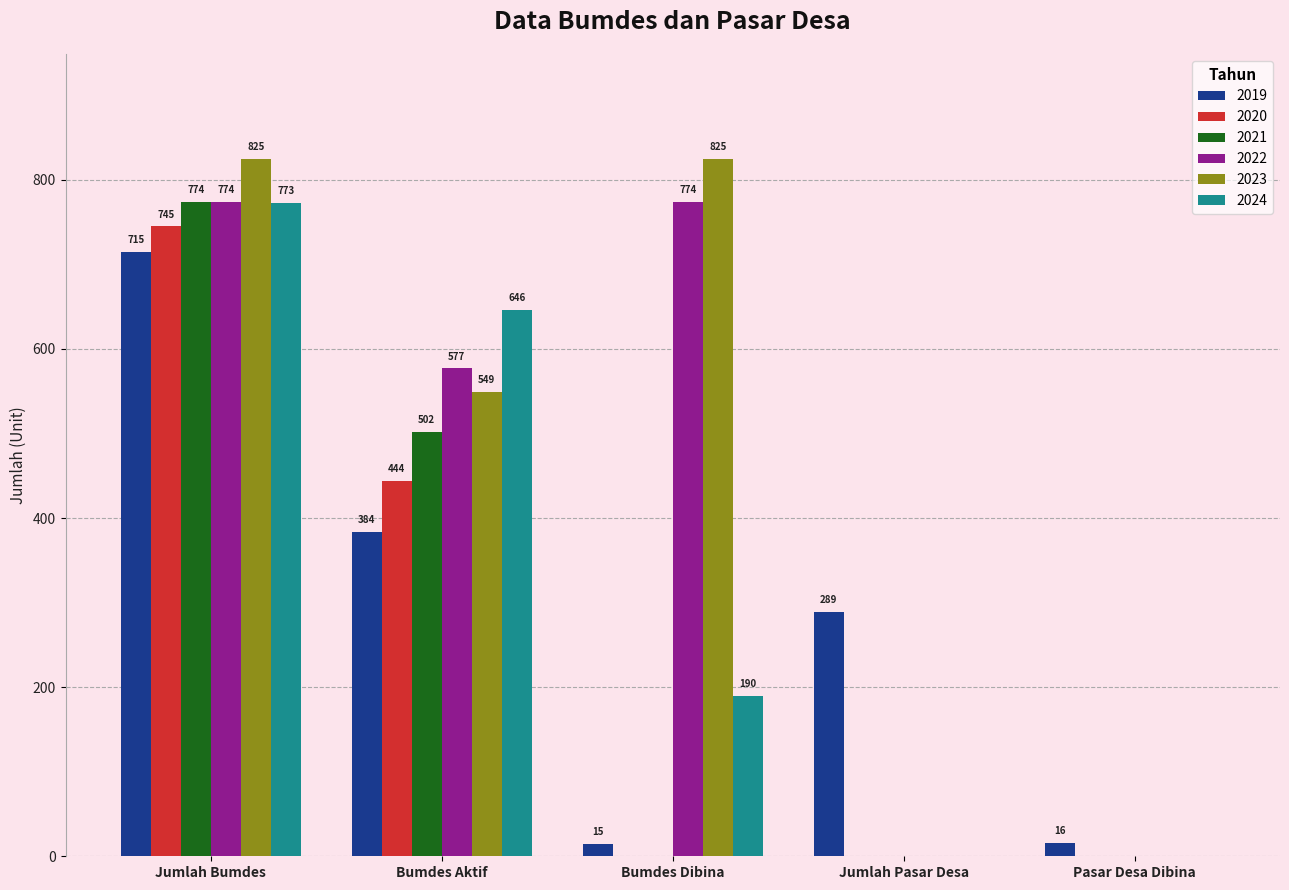

Is the value of 2021 at Bumdes Aktif greater than the value of 2024 at Jumlah Bumdes?

No